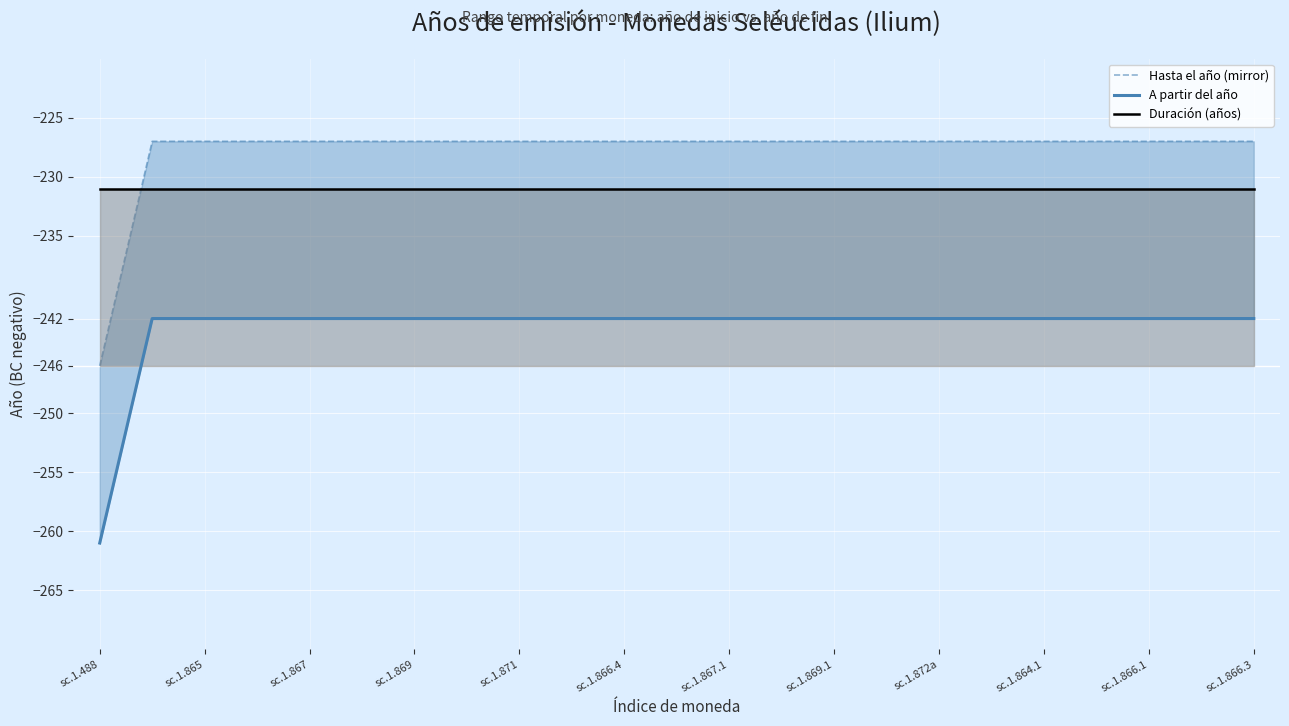

The Duración (años) series shows -231 at sc.1.866.1. True or false?

True